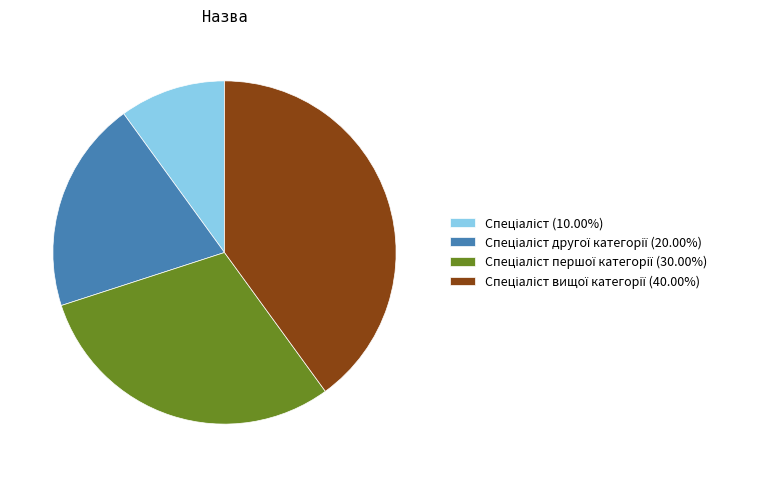

Is there any slice that represents more than half of the pie?

No